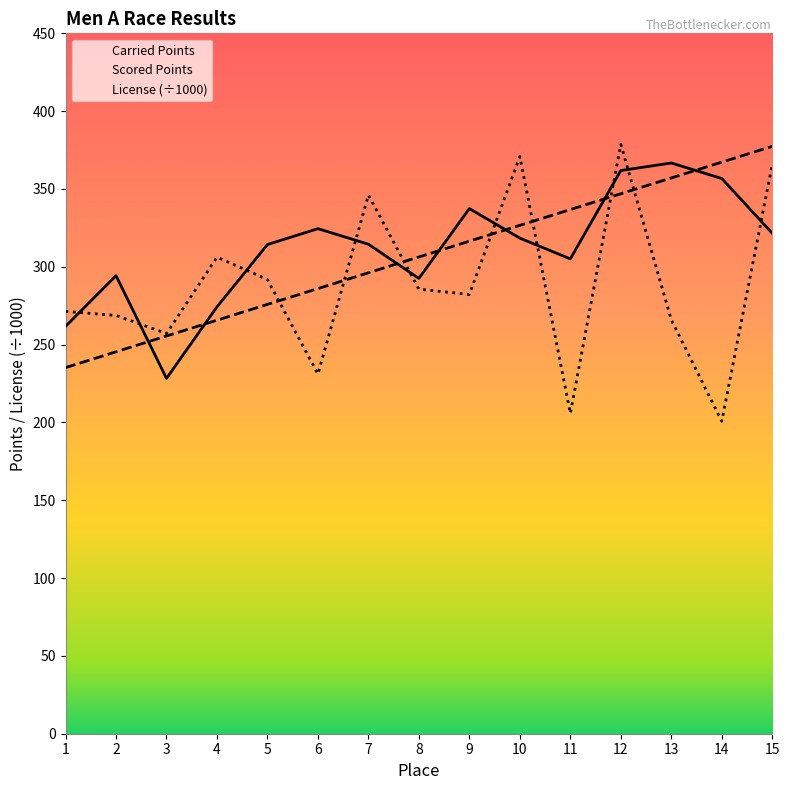

What is the difference between the second highest and minimum values in the Carried Points series?

133.6